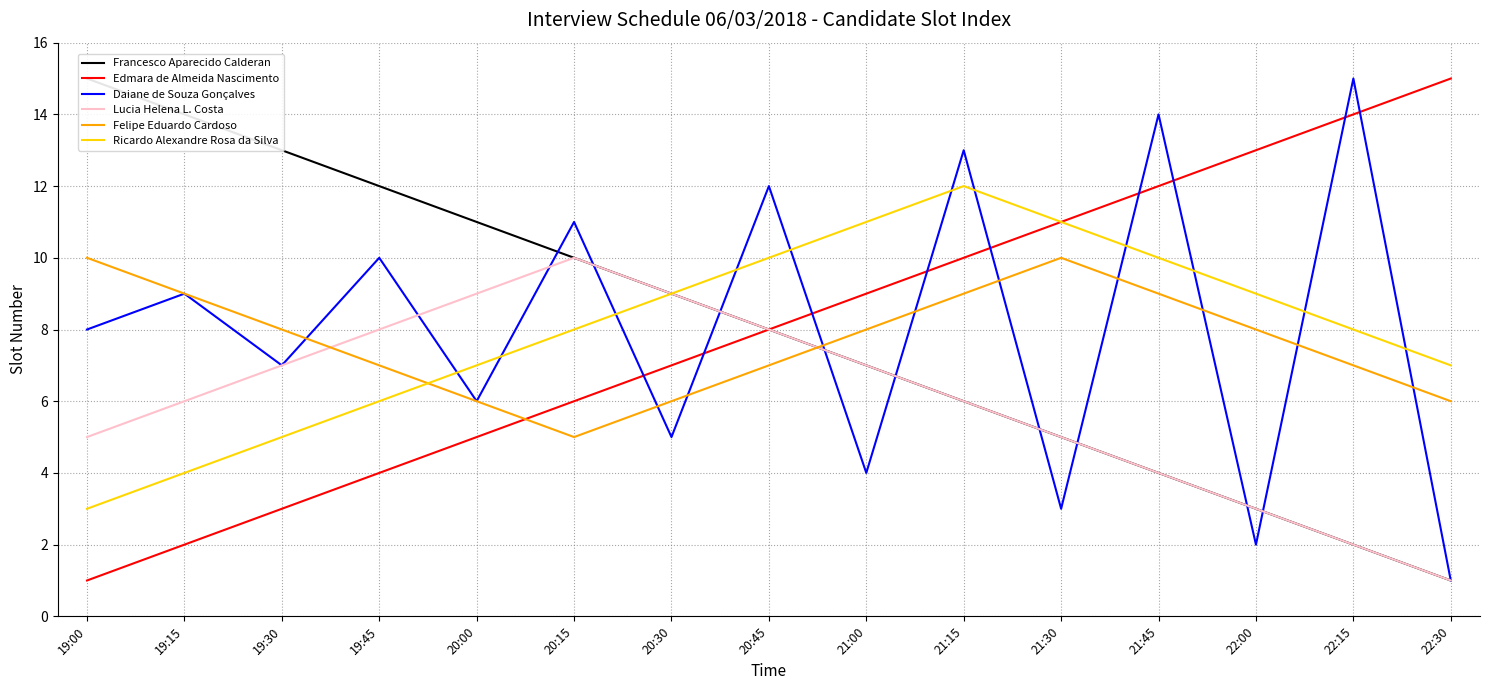

Which series has the widest spread of values?

Francesco Aparecido Calderan